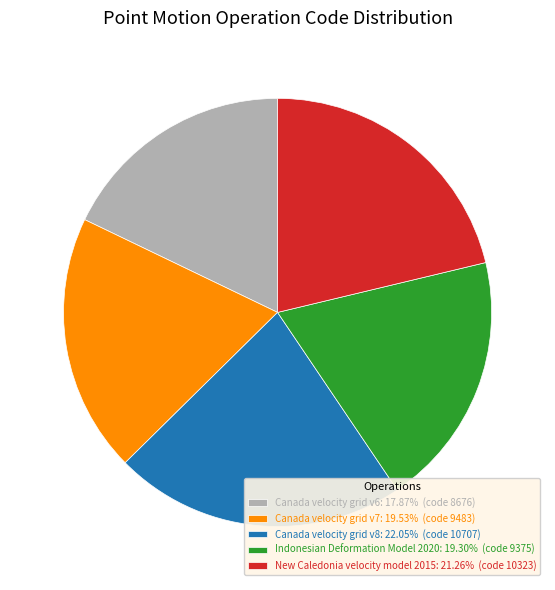

Count the number of slices in the pie.

5